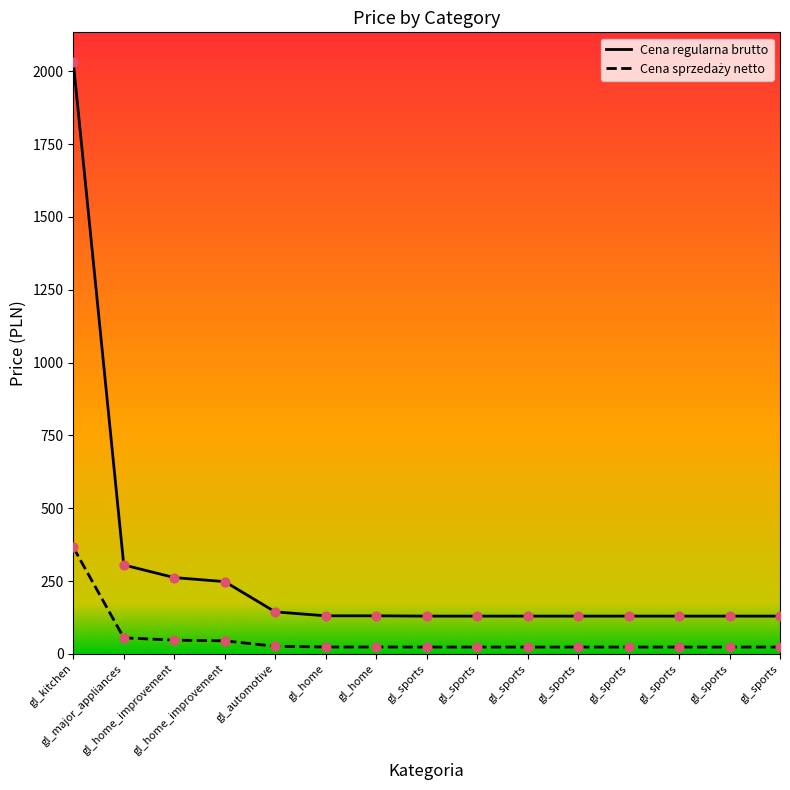

Which series contains the highest Y value?

Cena regularna brutto